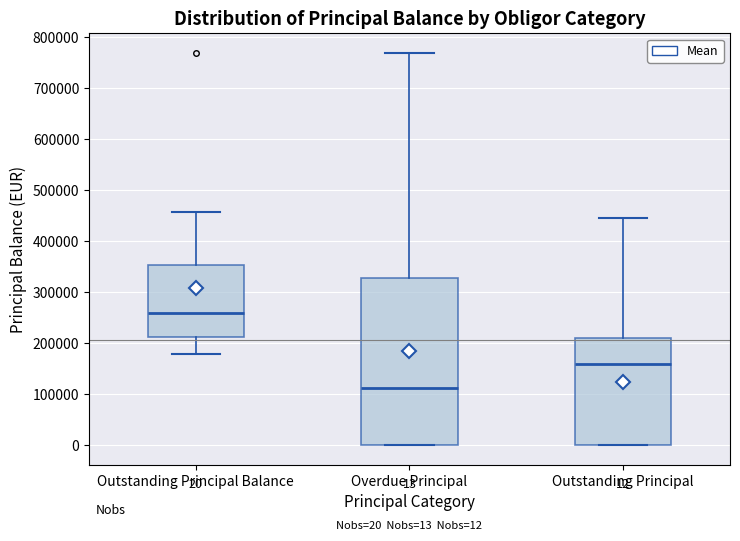

Which box is the tallest, from its lower edge to its upper edge?

Overdue Principal